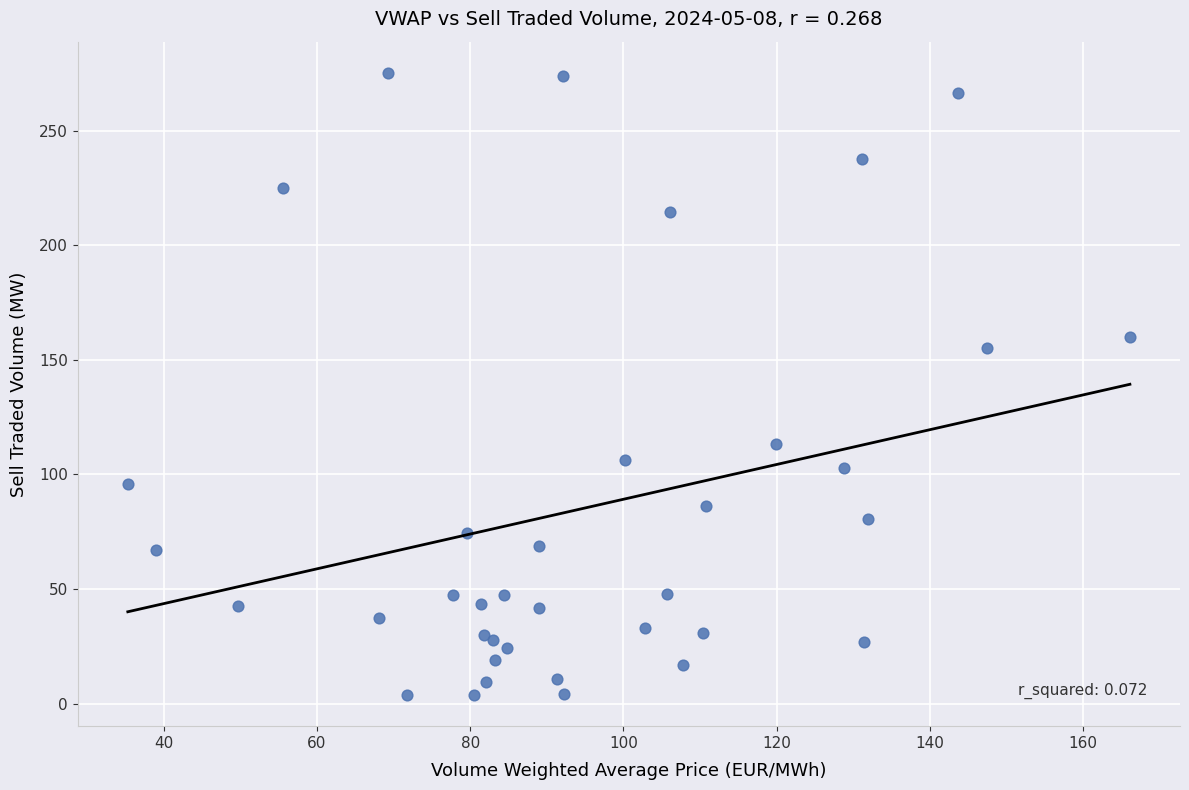

What Y value in the scatter plot is closest to 139?

155.1